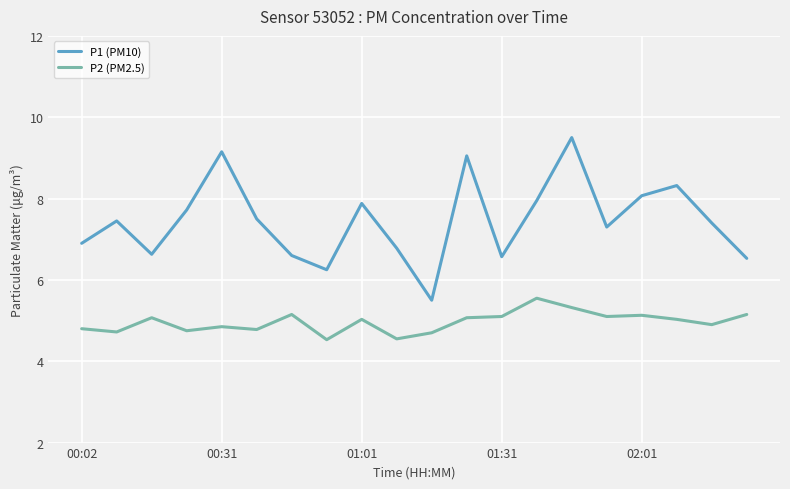

True or false: P1 (PM10) has more than 2 interior local peaks.

True